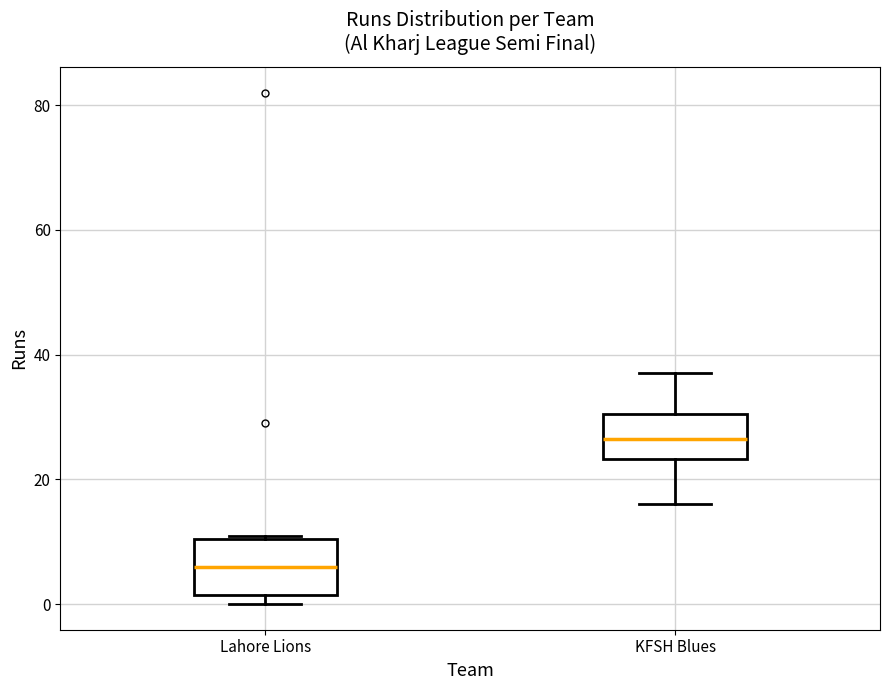

Which box has the lowest median line?

Lahore Lions